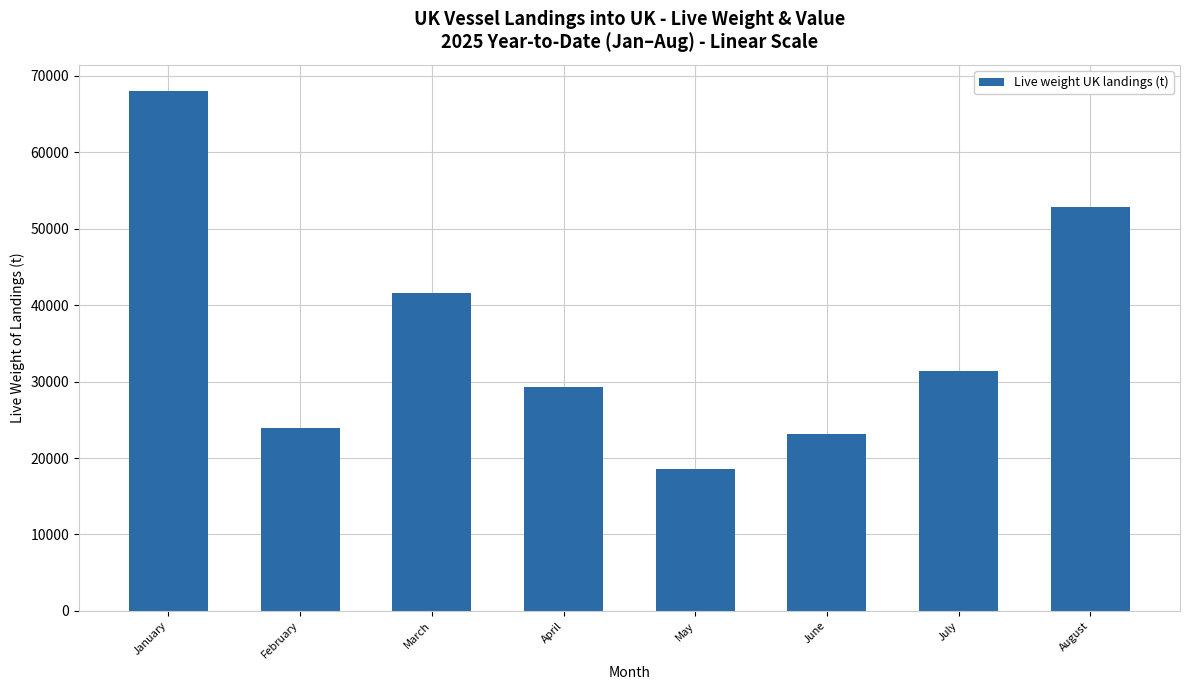

How many data points are above 31367?

4